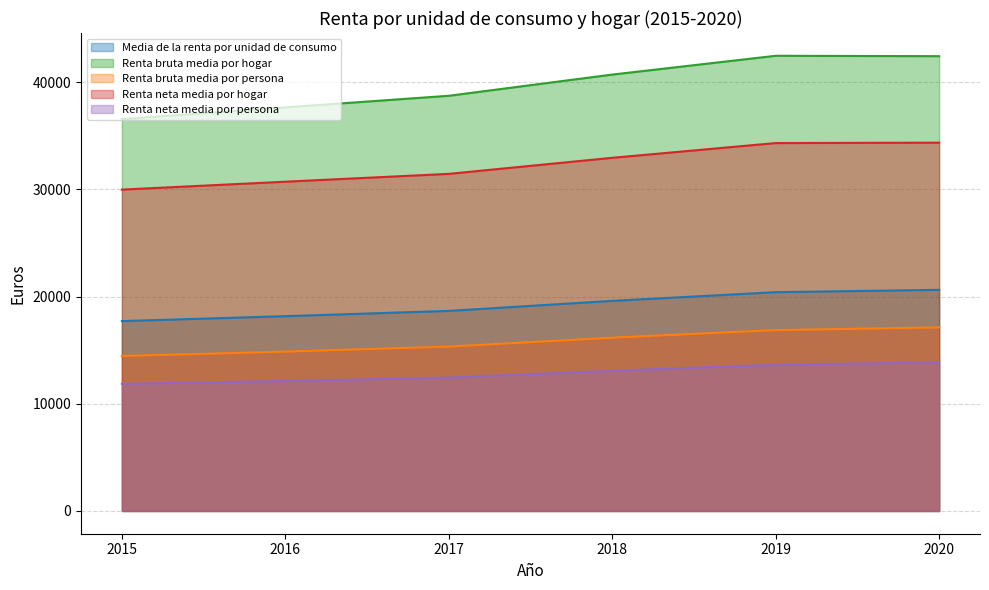

What is the approximate value of Renta bruta media por persona at 2017, to the nearest 10?

15340